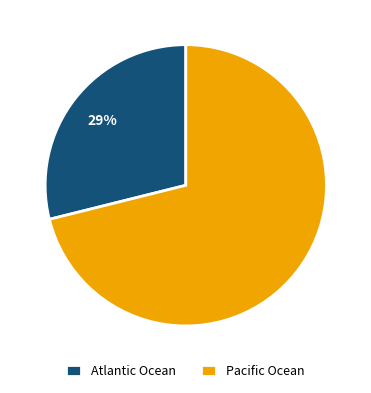

What is the majority slice?

Pacific Ocean